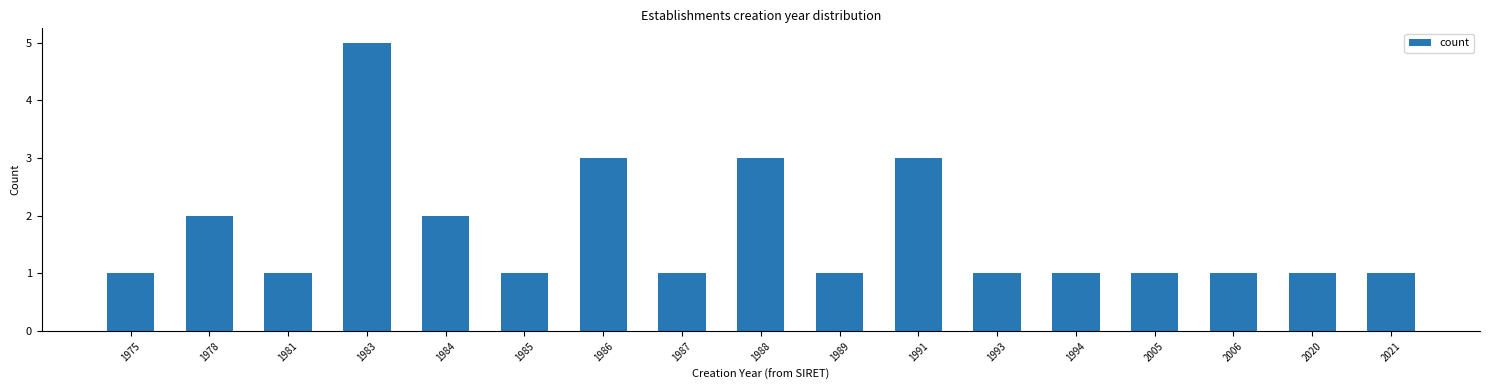

Reading left to right, list all the values displayed in this chart.

1975=1	1978=2	1981=1	1983=5	1984=2	1985=1	1986=3	1987=1	1988=3	1989=1	1991=3	1993=1	1994=1	2005=1	2006=1	2020=1	2021=1